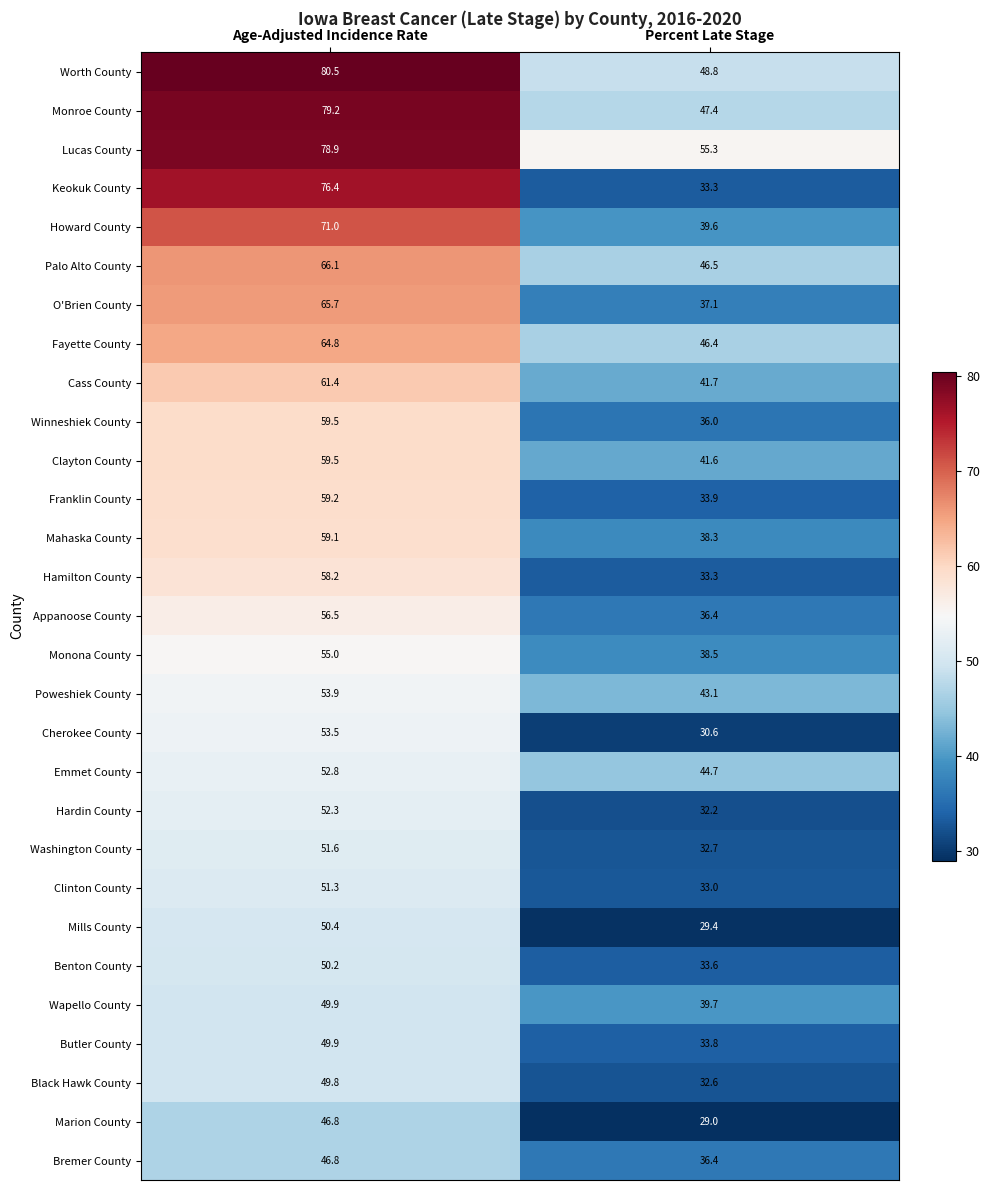

What is the lowest value of the Marion County series?

29.0